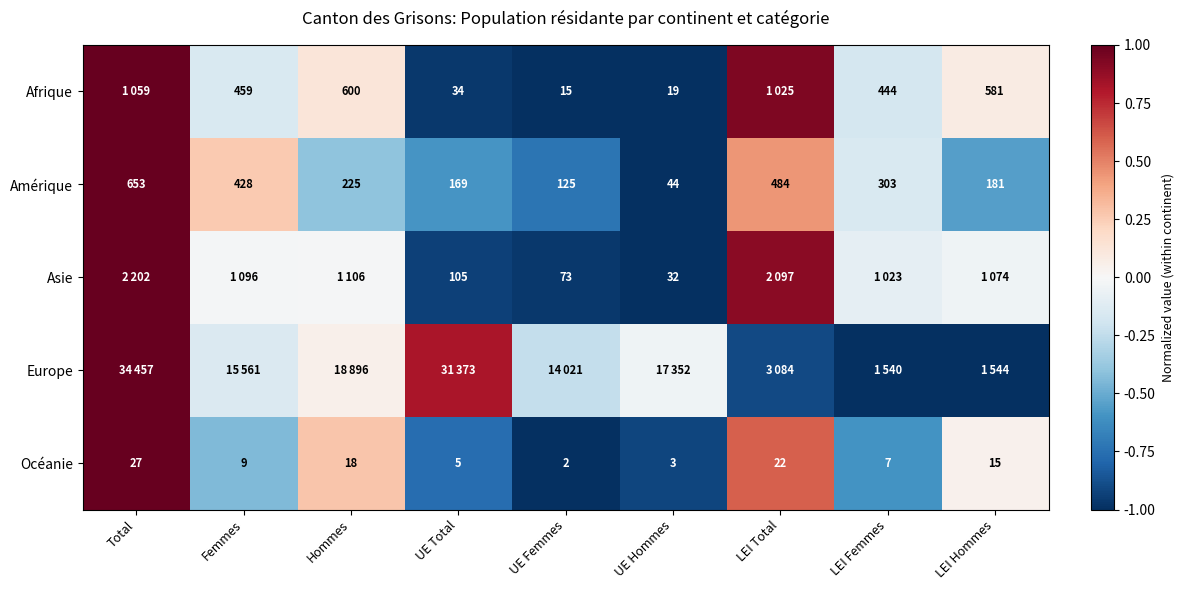

At which category is the sum across all series the highest?

Total